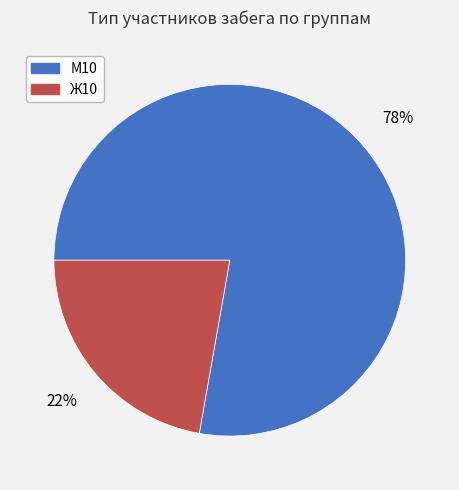

Is there a majority slice in this chart?

Yes